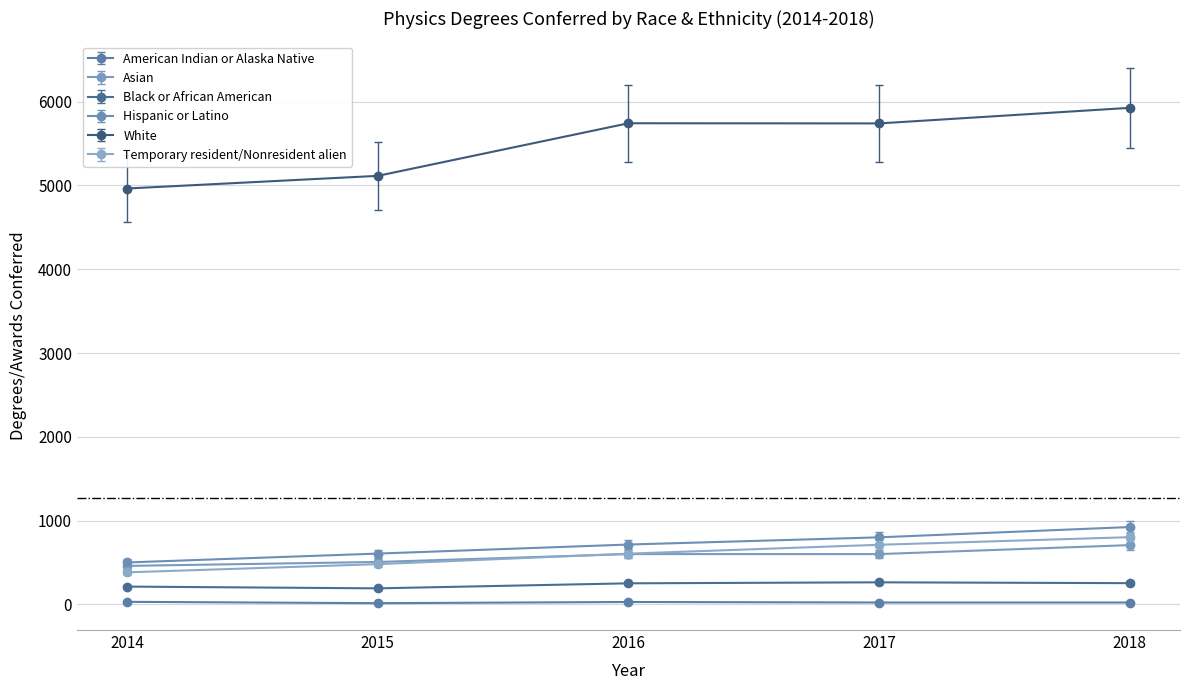

True or false: American Indian or Alaska Native and Asian intersect in this chart.

False